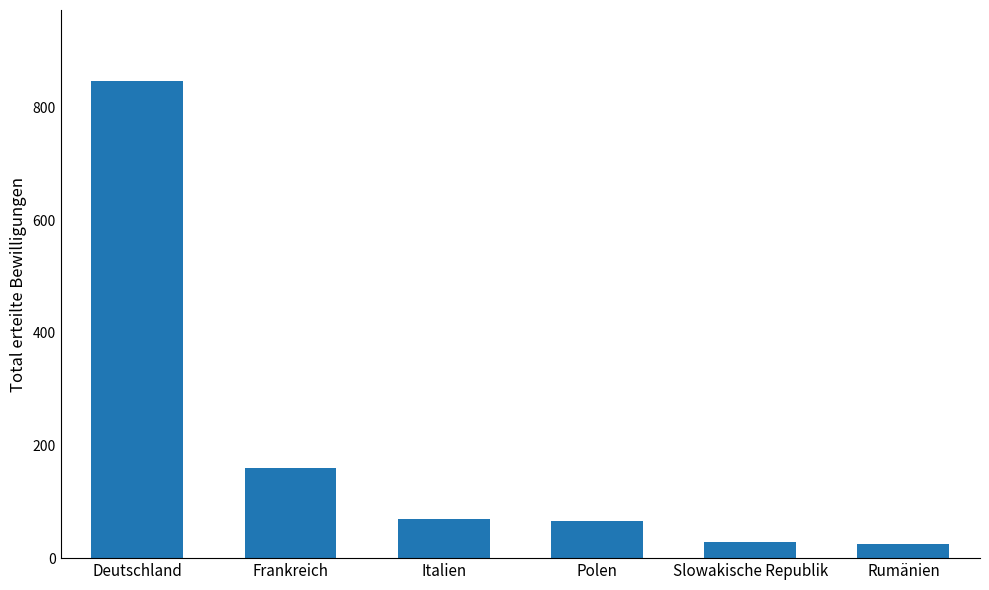

The chart shows a value of 263 at Frankreich. True or false?

False